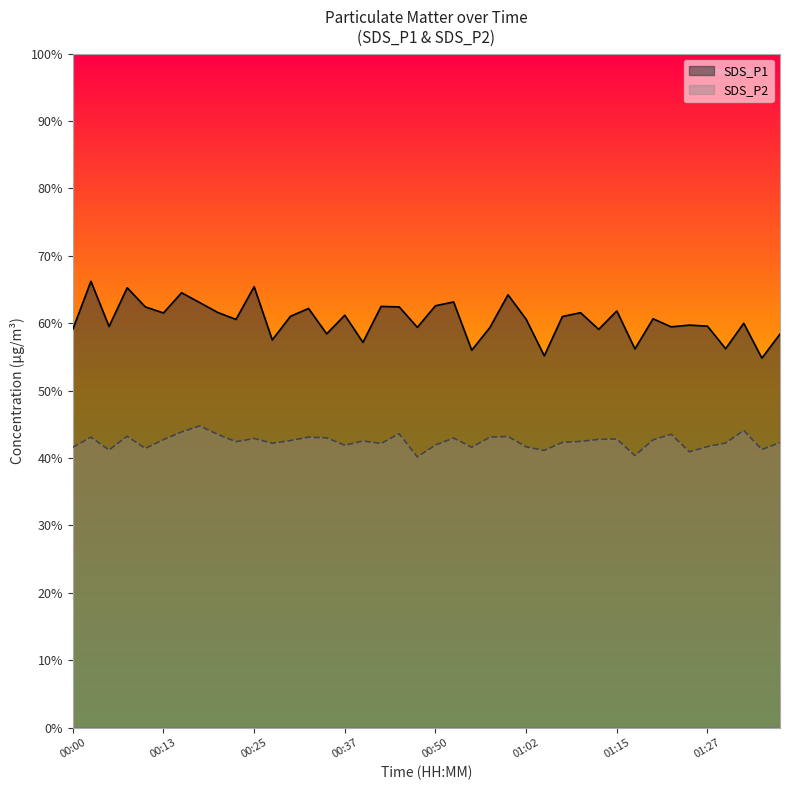

List the series in order of their peak value, highest first.

SDS_P1, SDS_P2